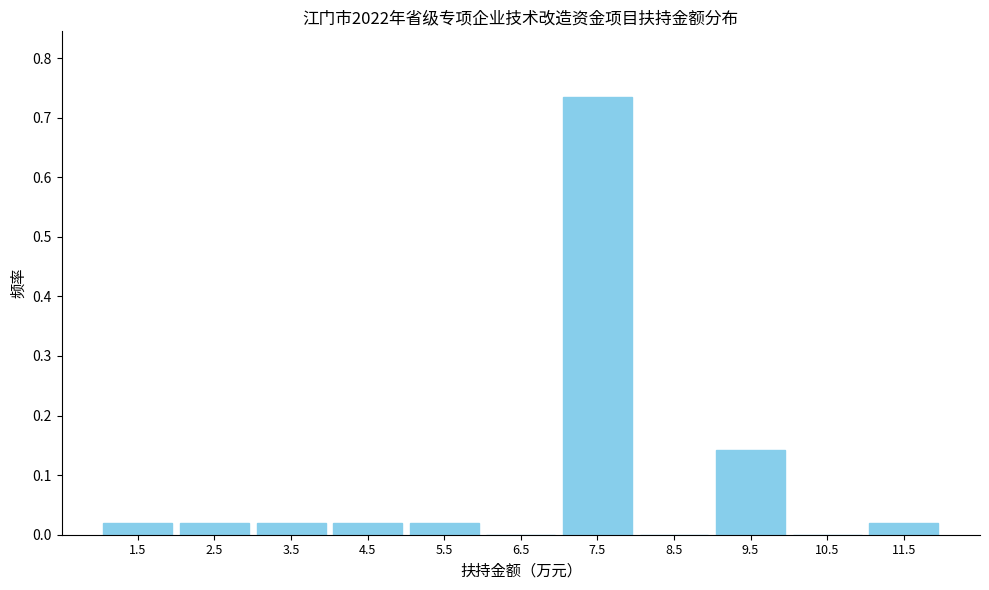

Over which range of the x-axis is the bar tallest?

7 to 8